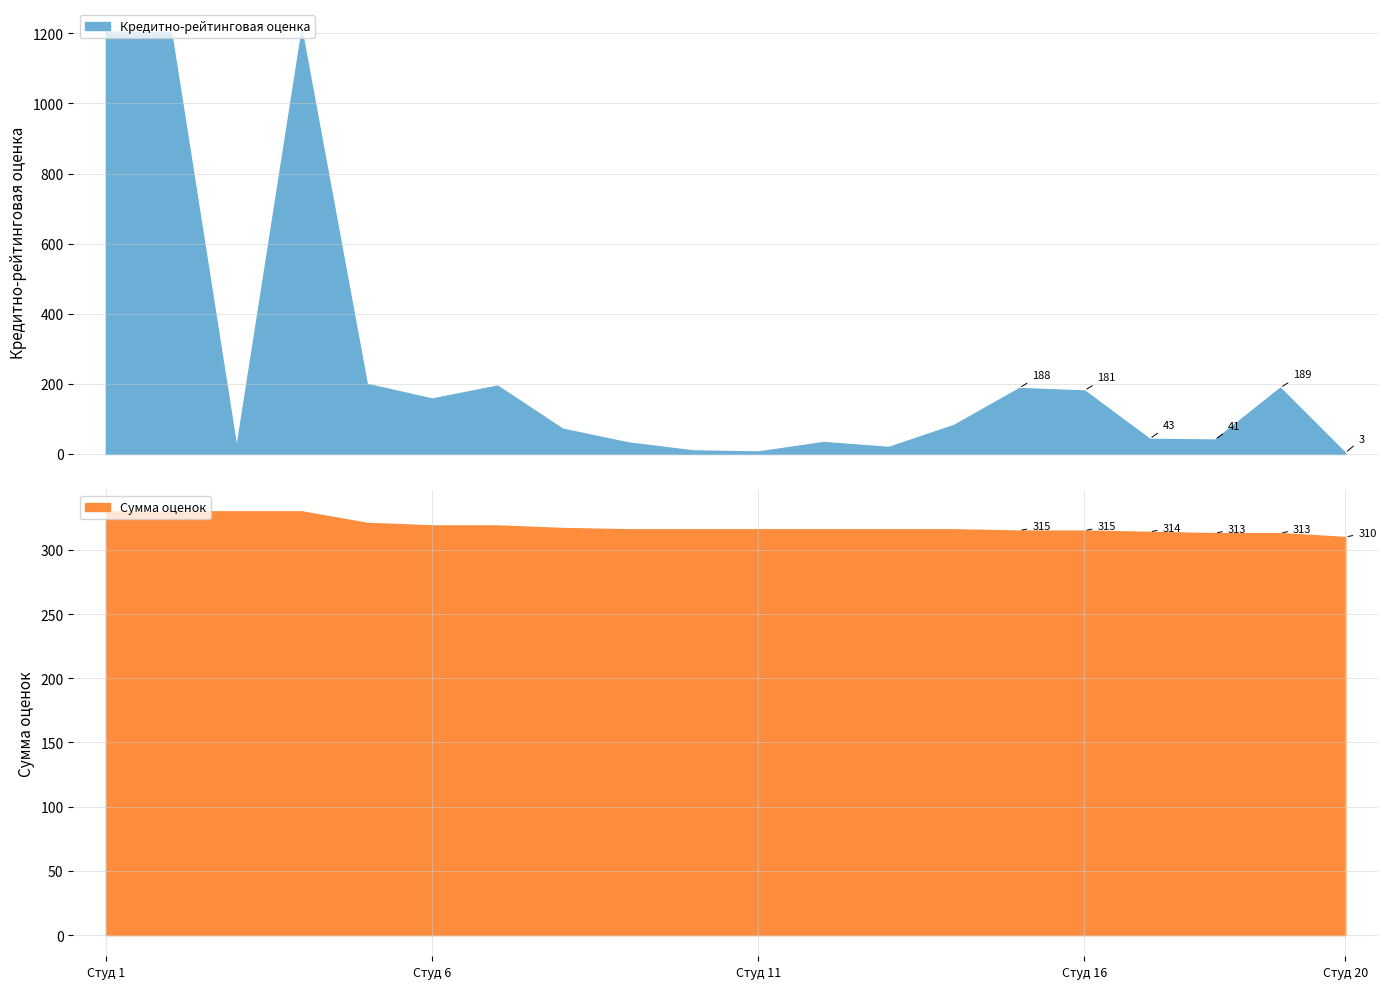

What is the highest value of the Кредитно-рейтинговая оценка series?

1209